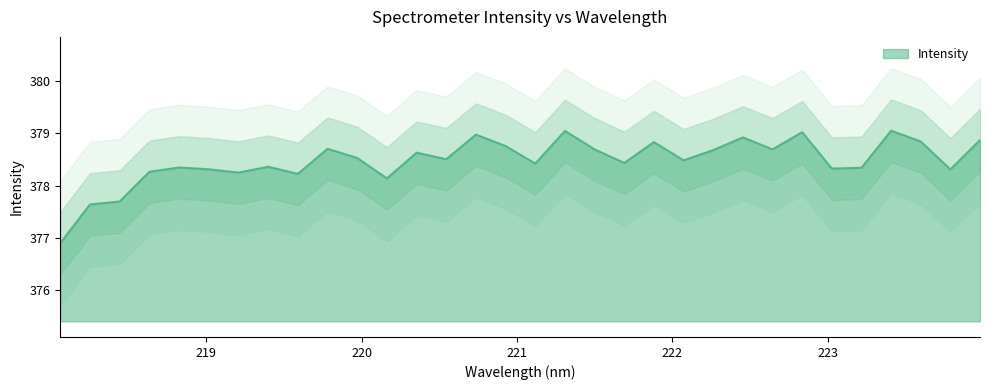

What is the maximum value shown in the chart?

379.1